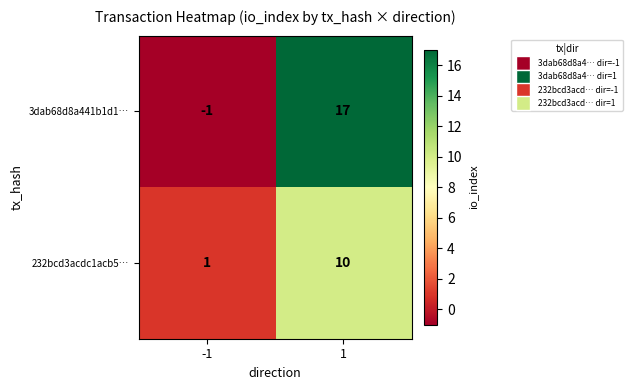

What value does the 3dab68d8a441b1d1… series have at 1, to the nearest 5?

15